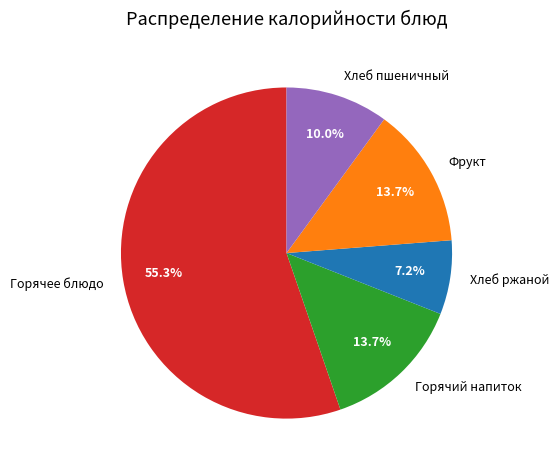

What is the largest slice in the pie chart?

Горячее блюдо